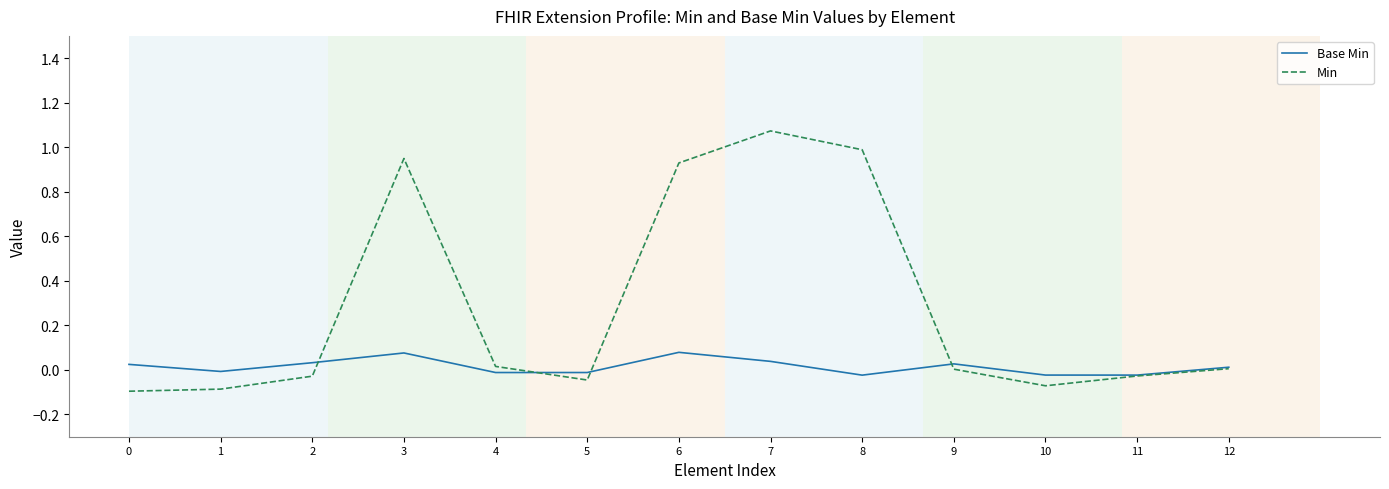

Which series changed the most between 2 and 6?

Min